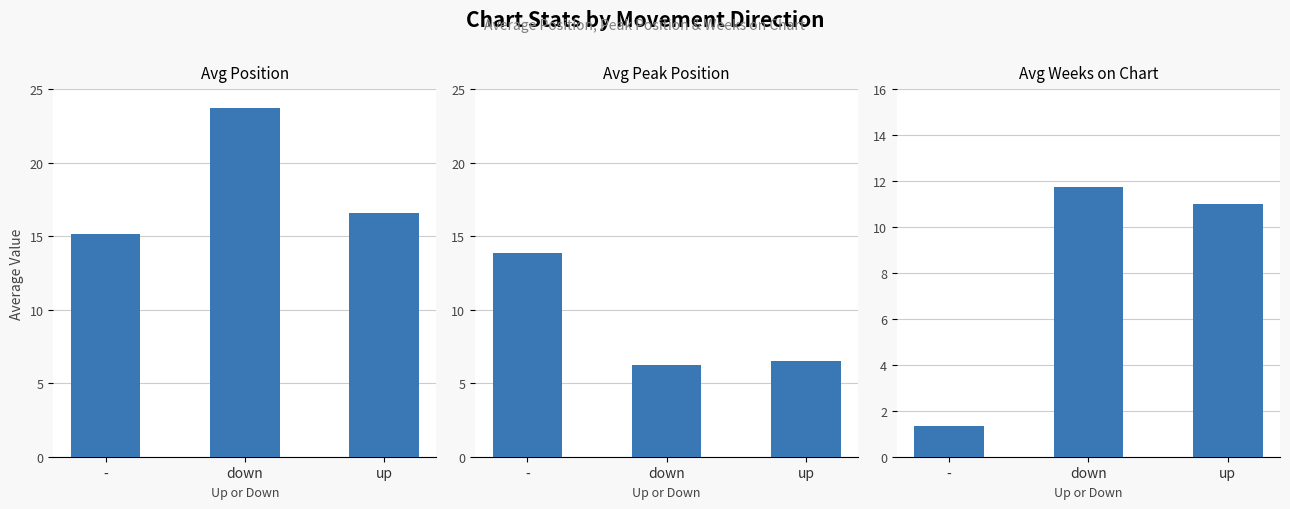

Reading left to right, list all the values displayed in this chart.

Avg Position: -=15.2	down=23.7	up=16.6
Avg Peak Position: -=13.8	down=6.2	up=6.5
Avg Weeks on Chart: -=1.3	down=11.7	up=11.0